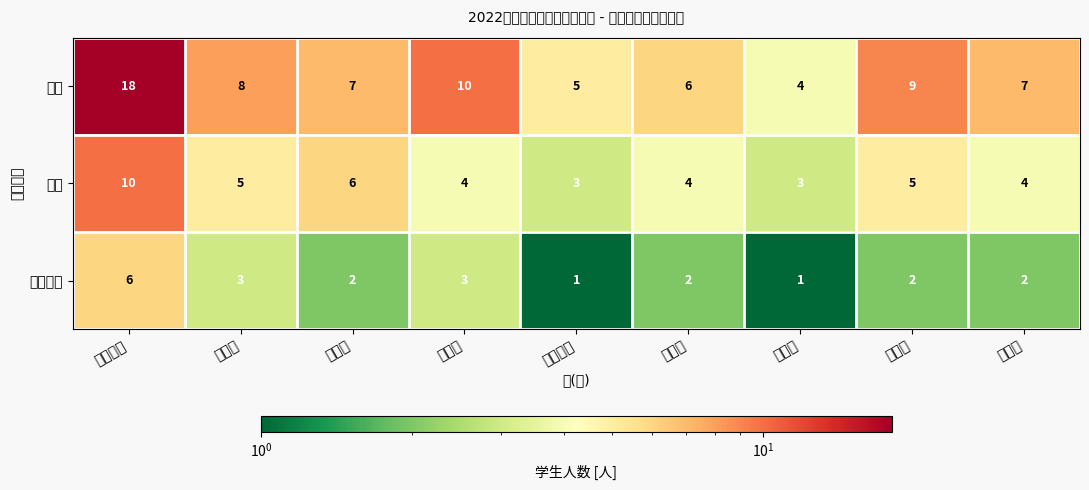

Between 盛湾镇 and 老城镇, which is larger?

老城镇